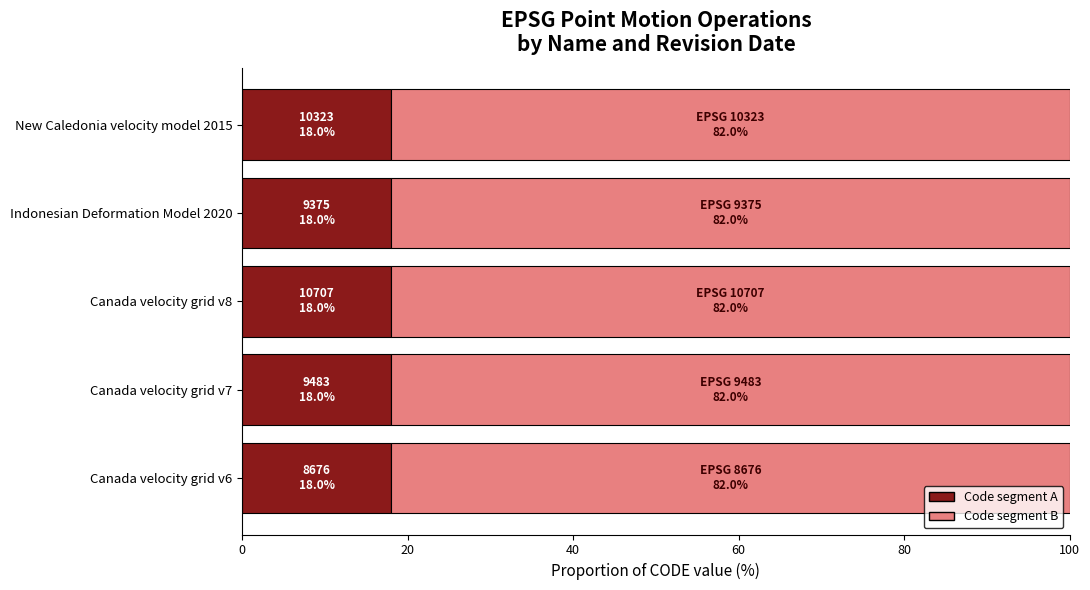

The value of Code segment A at Indonesian Deformation Model 2020 is 32. True or false?

False